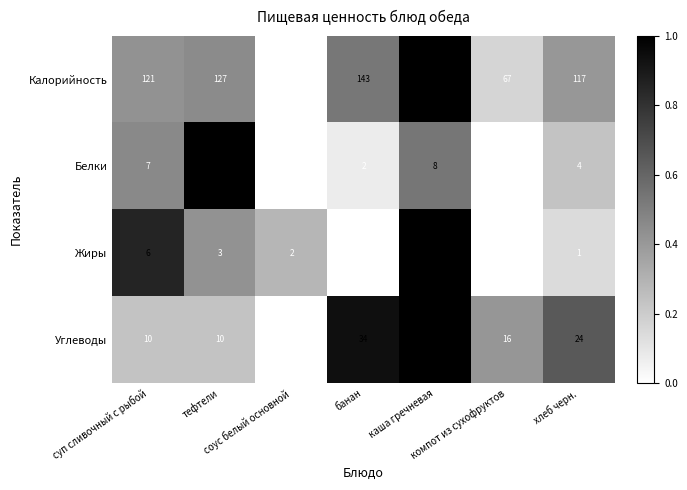

At how many categories does at least one series exceed 100?

5